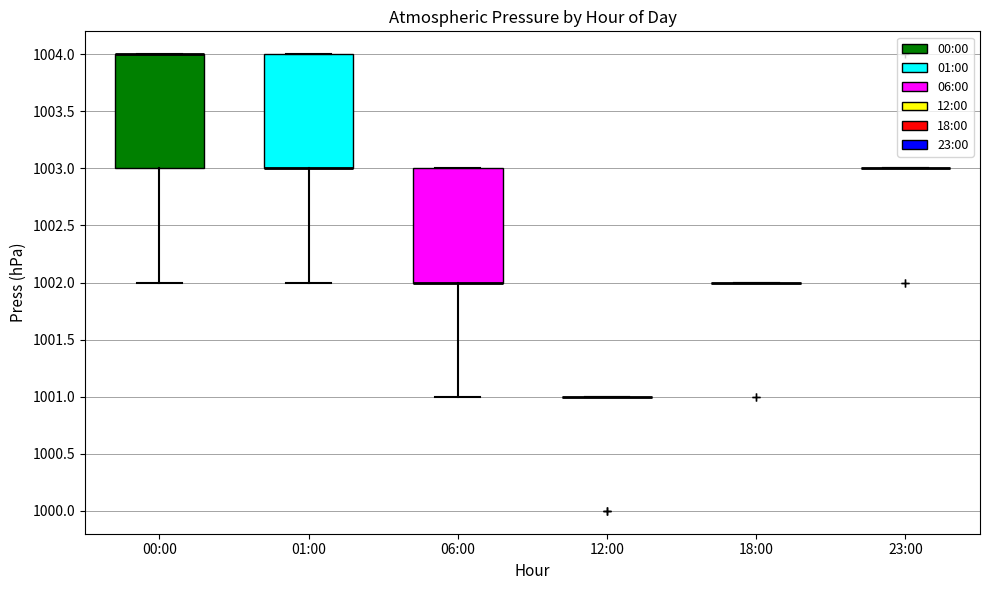

Where is the upper edge of the box for 06:00 on the y-axis? The values are not printed on the chart, so give them approximately, as read against the axis.

1003